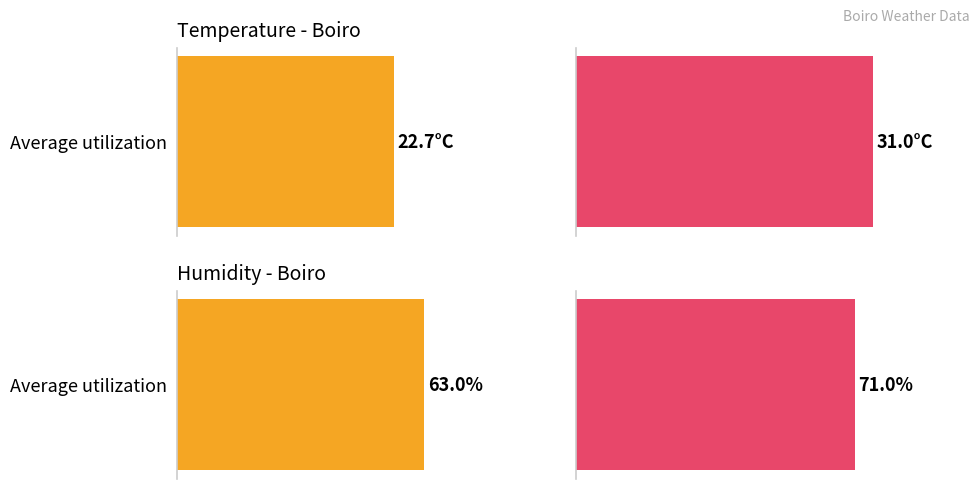

Is it true that Humidade (%) equals 29.8 at 14:00?

False